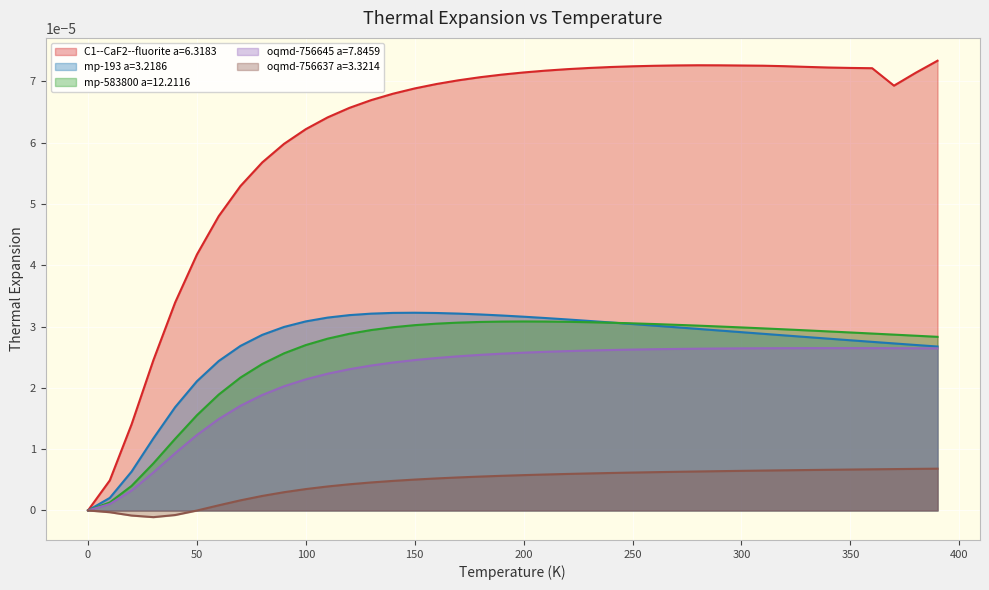

Rank the series at 330.0 from lowest to highest value.

oqmd-756637 a=3.3214, oqmd-756645 a=7.8459, mp-193 a=3.2186, mp-583800 a=12.2116, C1--CaF2--fluorite a=6.3183